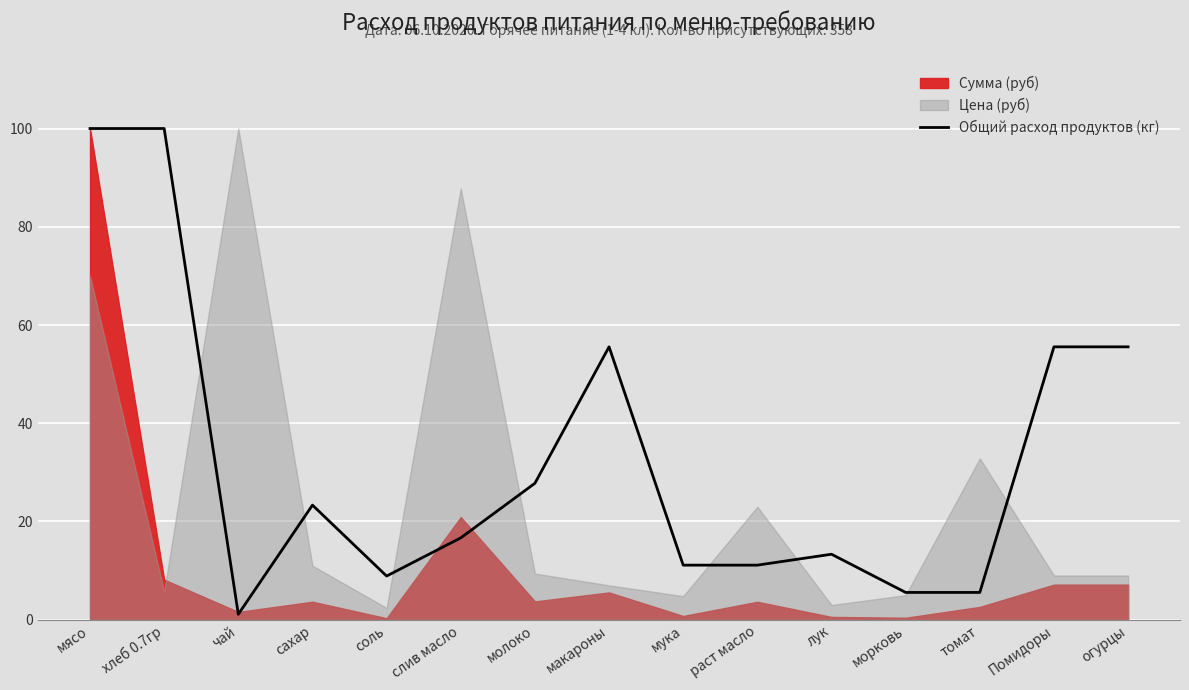

How many lines are shown in the chart?

1